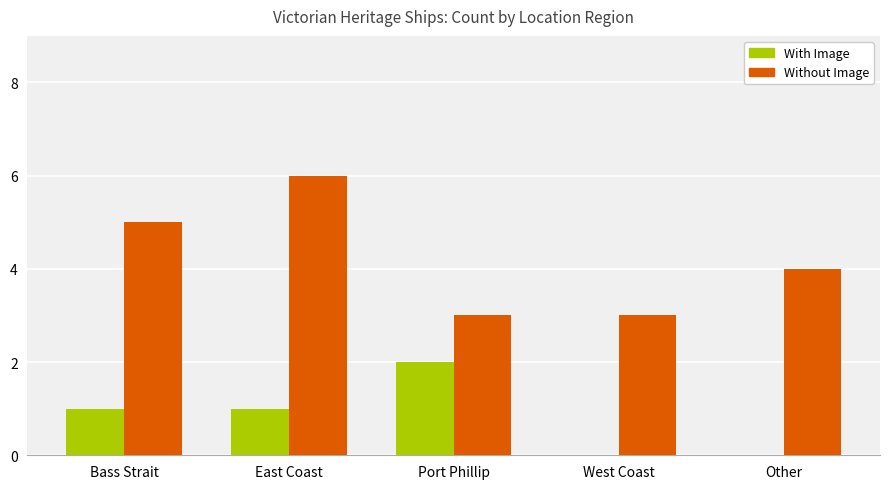

What is the sum of the Without Image values at Other and East Coast?

10